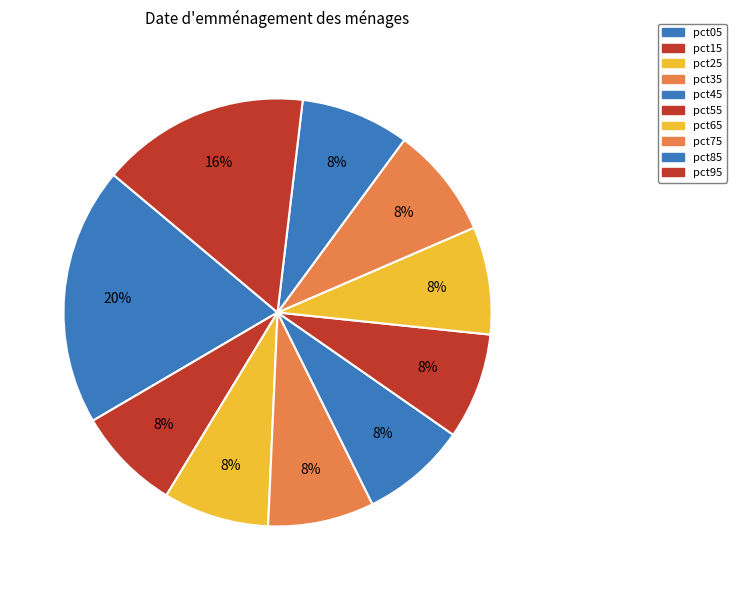

What percentage do pct05 and pct15 together represent?

27.4%